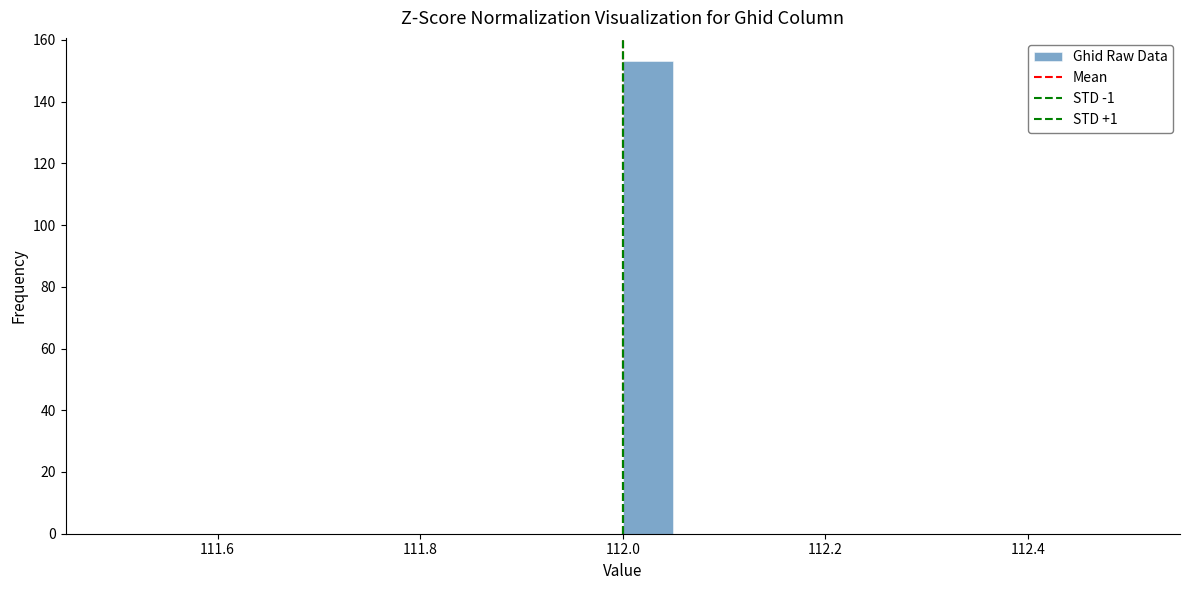

Around what value on the x-axis is the tallest bar? Give the approximate position of its centre, as read against the axis.

112.02